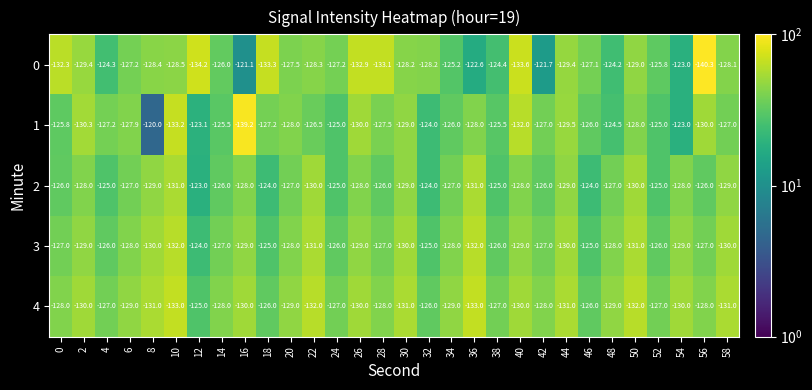

Which label corresponds to the smallest value in the chart?

56